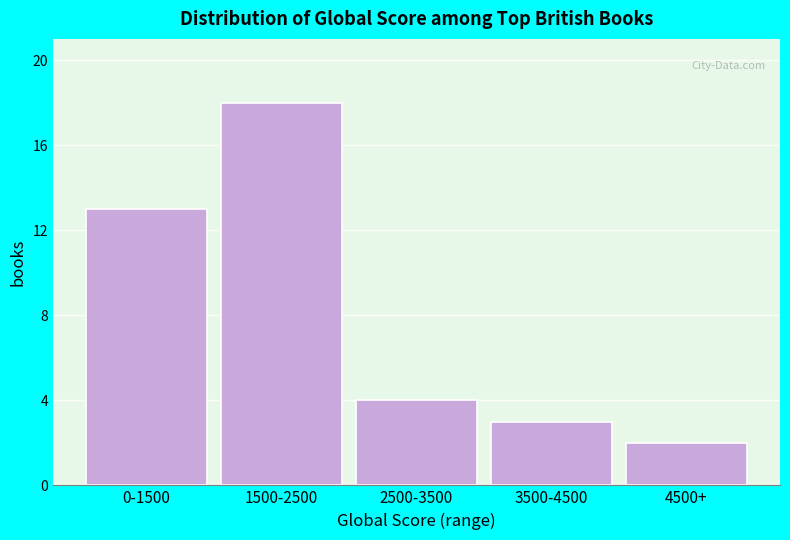

Reading left to right, transcribe all the data shown in this chart.

0-1500=13	1500-2500=18	2500-3500=4	3500-4500=3	4500+=2